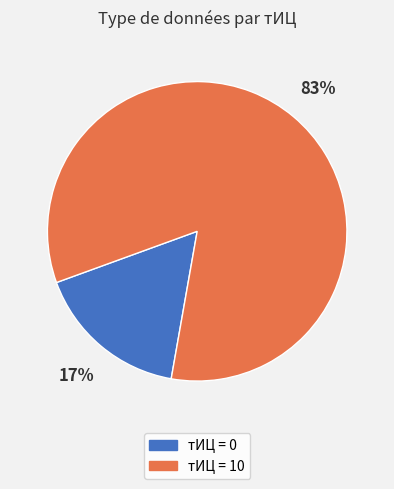

Which category has the smallest portion of the pie?

тИЦ = 0